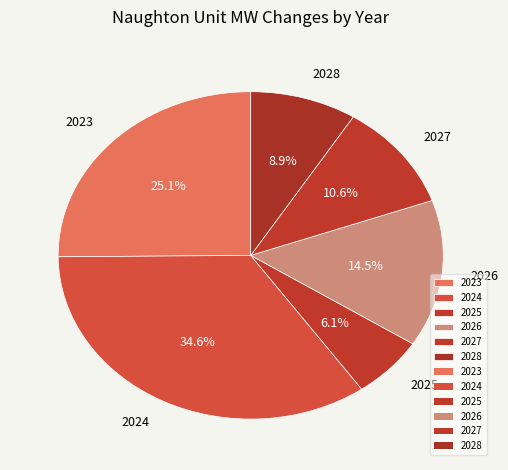

What is the smallest slice in the pie chart?

2025